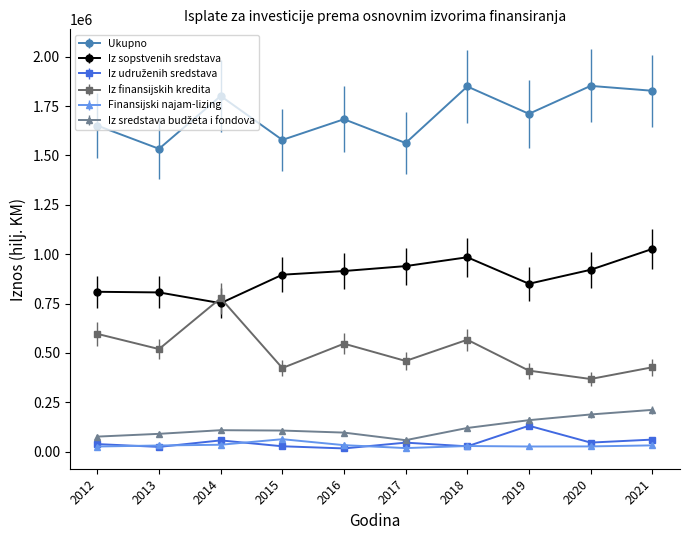

Which series has the largest total across all categories?

Ukupno